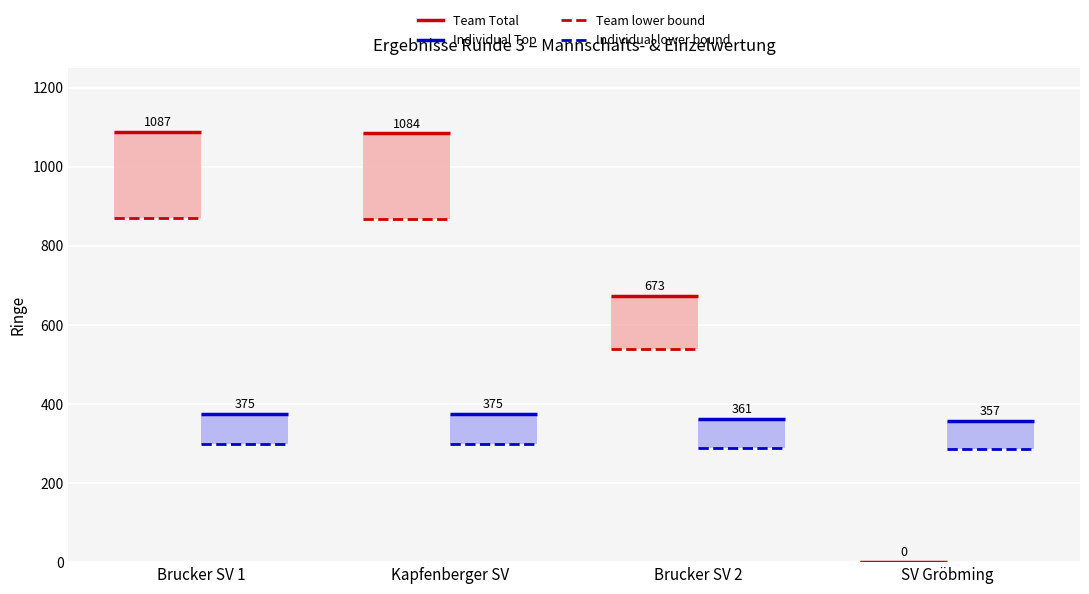

At which category does the chart reach its peak across all series?

Brucker SV 1